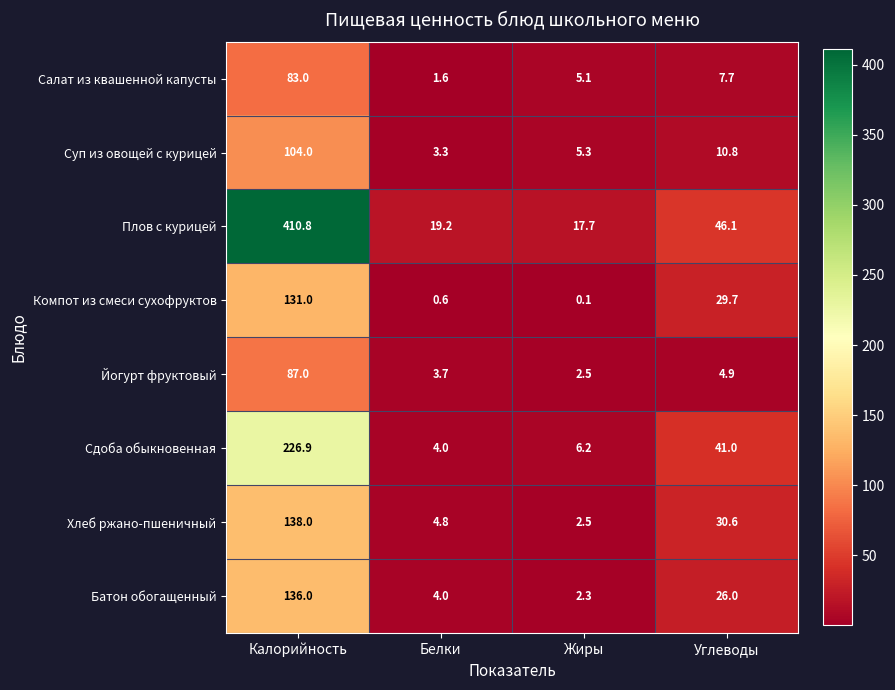

What is the difference between the Компот из смеси сухофруктов values at Калорийность and Жиры?

130.9